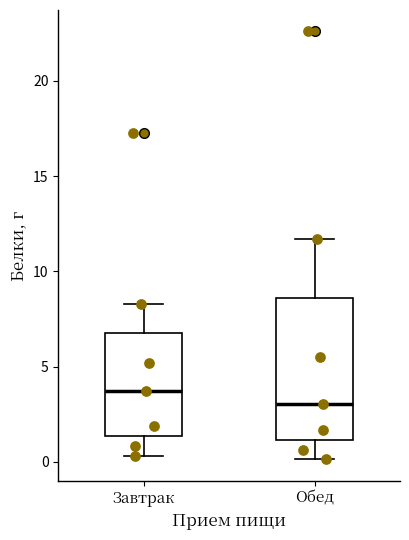

Where is the lower edge of the box for Завтрак on the y-axis? The values are not printed on the chart, so give them approximately, as read against the axis.

1.5